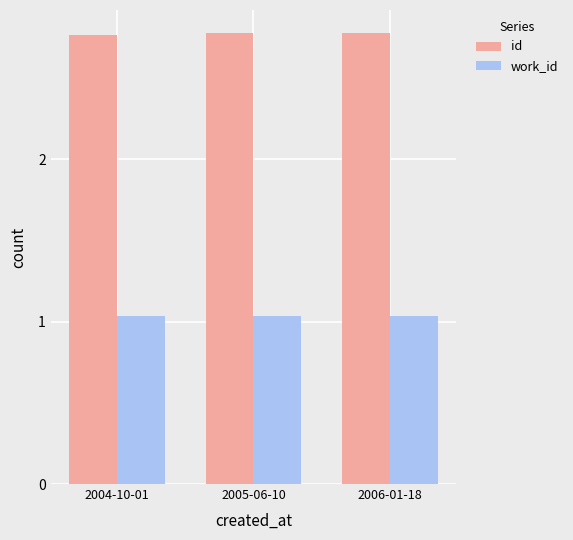

What is the spread (max minus min) of values at 2005-06-10?

1.7